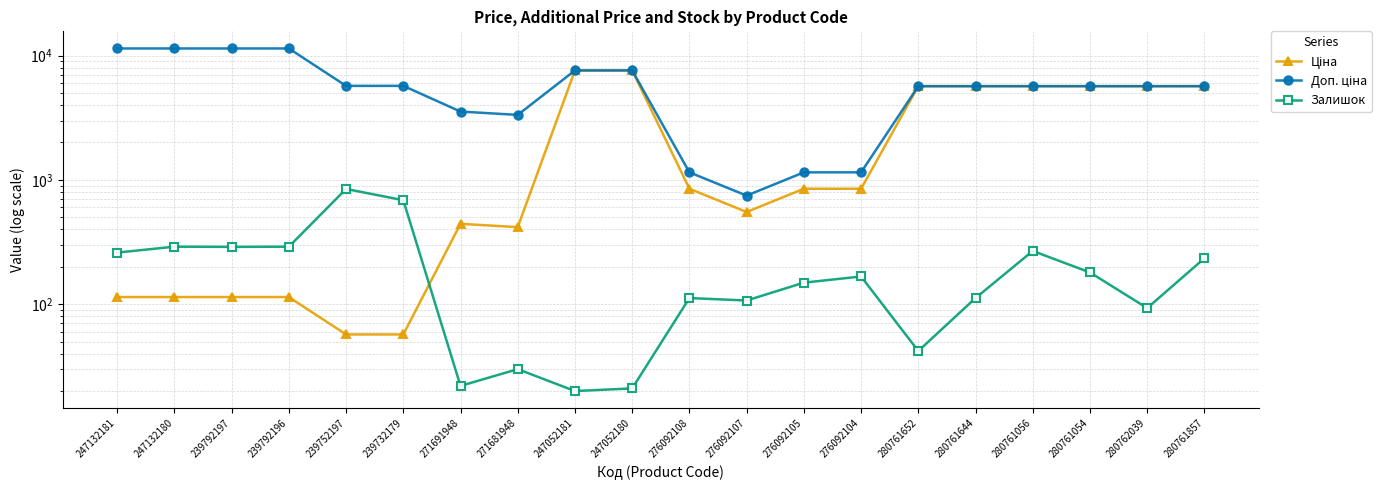

What is the highest value of the Ціна series?

7596.5